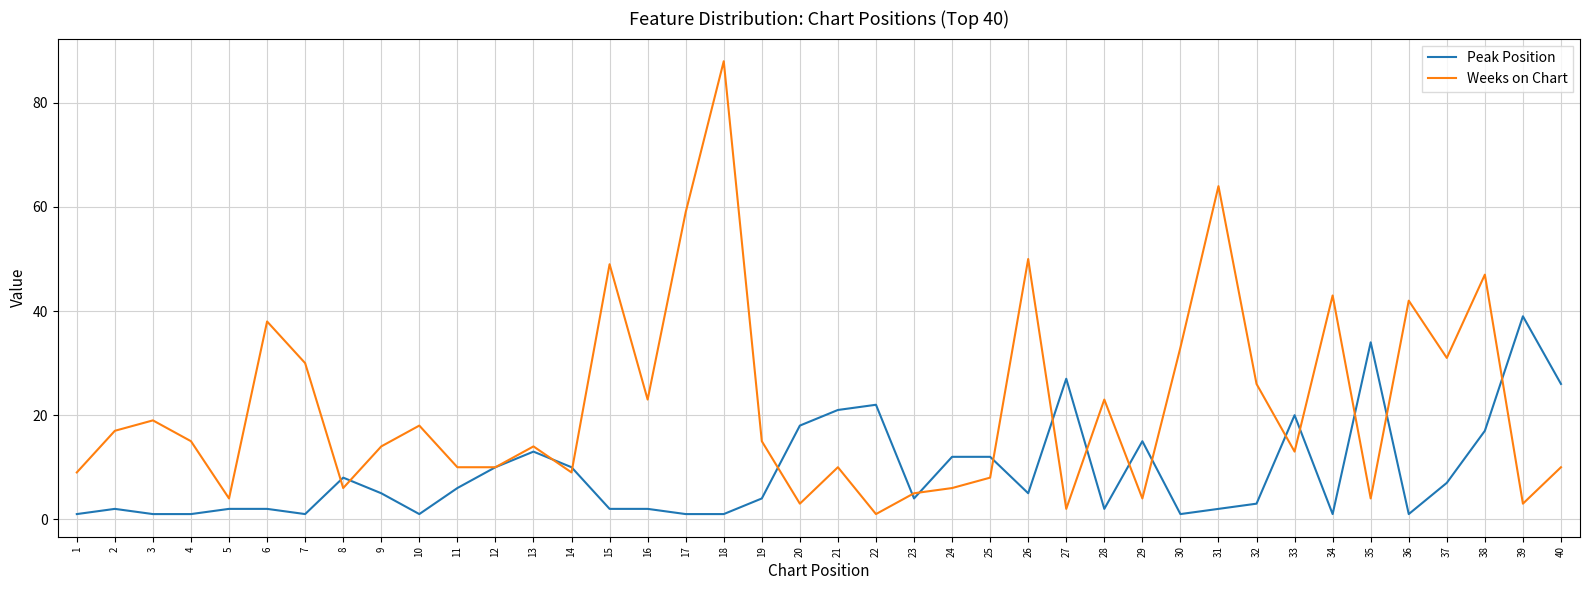

List the series in order of their overall mean, highest first.

Weeks on Chart, Peak Position